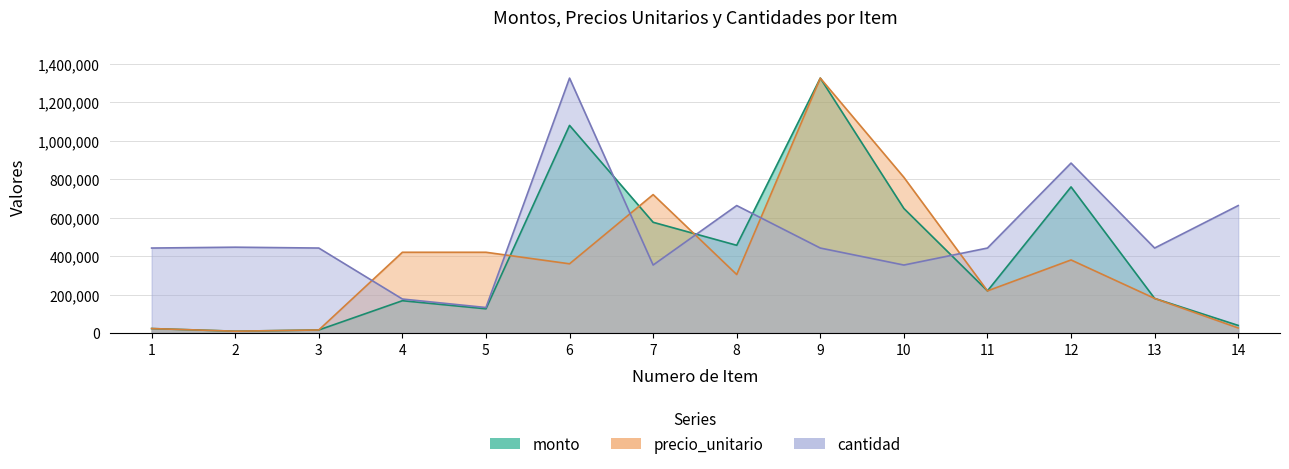

How many intersections are there between precio_unitario and cantidad?

6